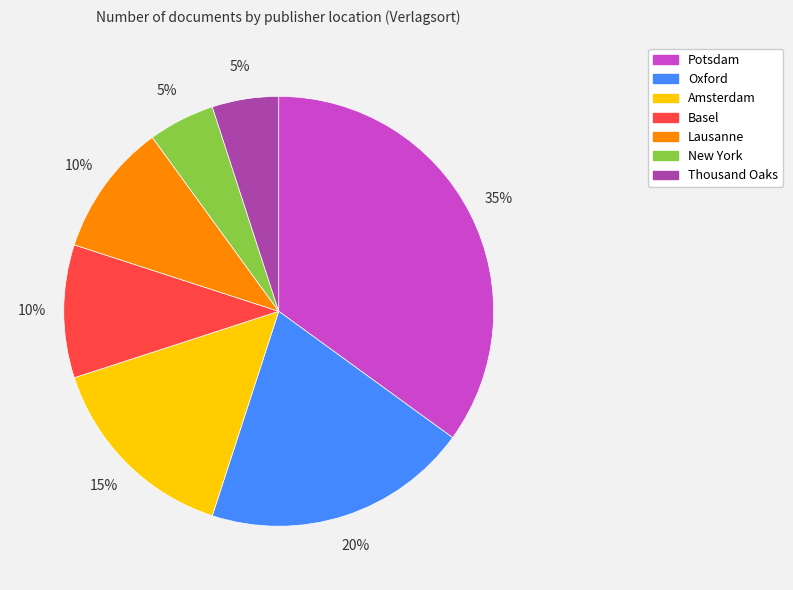

To the nearest percent, what is the combined percentage of Amsterdam and Oxford?

35%